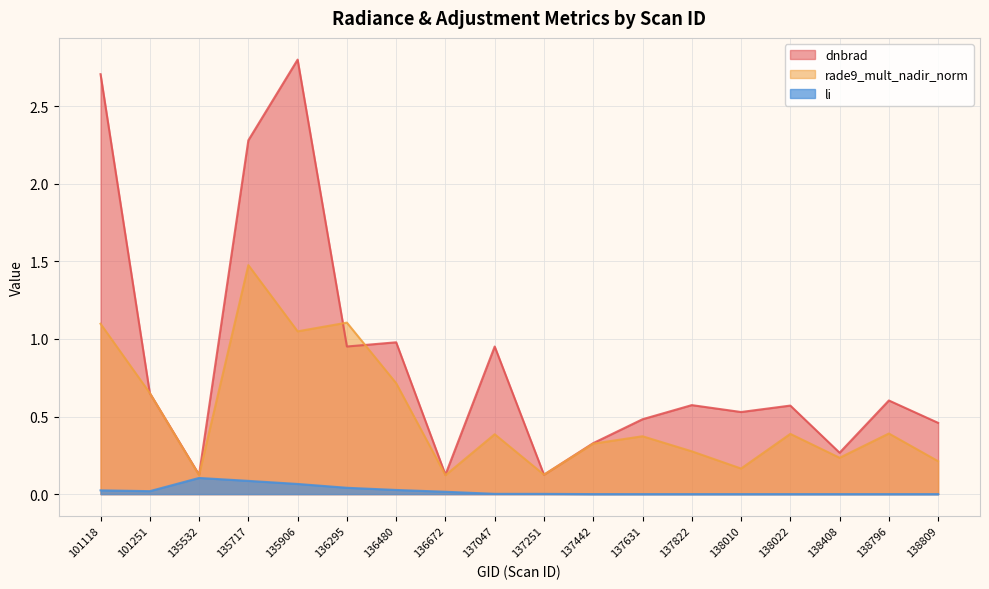

Which series has the largest range (max minus min)?

dnbrad